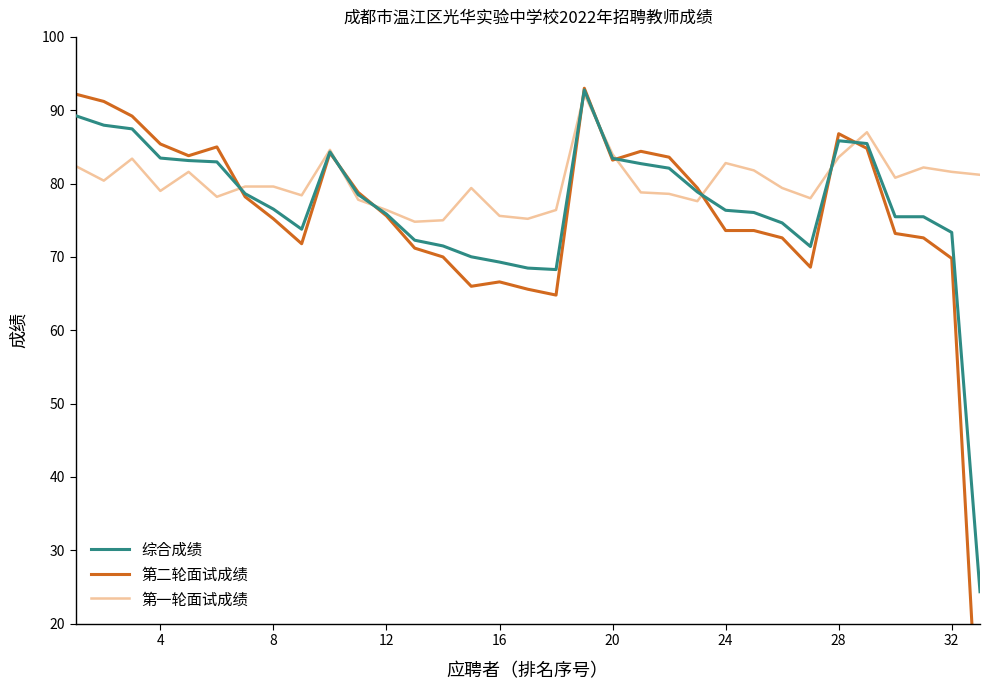

What is the highest value of the 综合成绩 series?

92.8